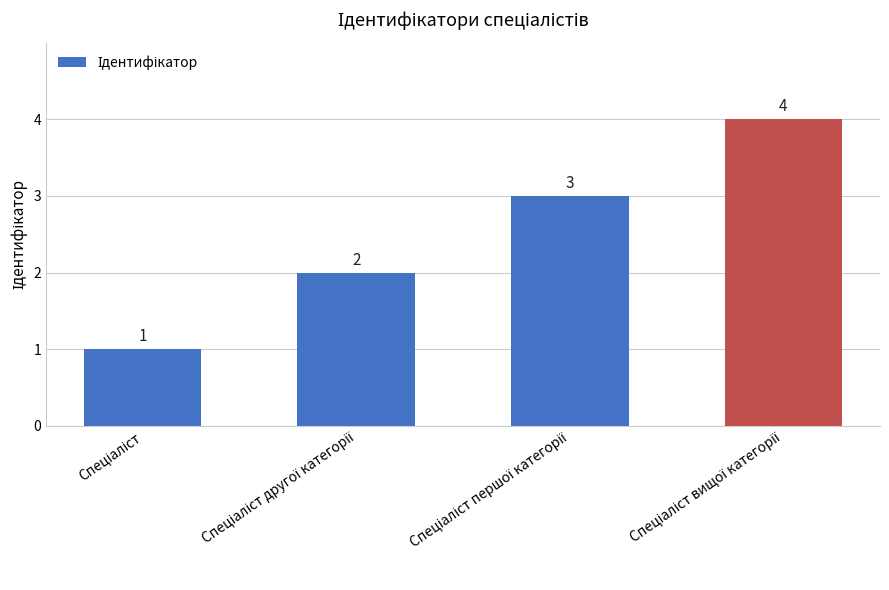

How many bars are there in total?

4